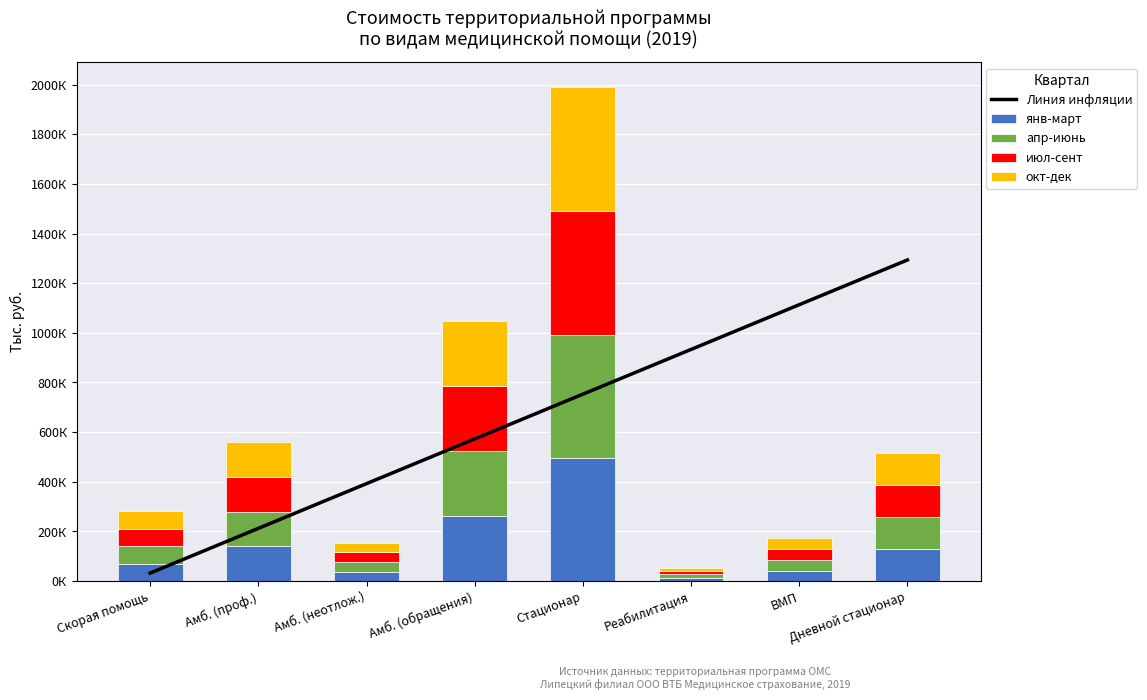

Where does the янв-март series first go above 128902?

Амб. (проф.)